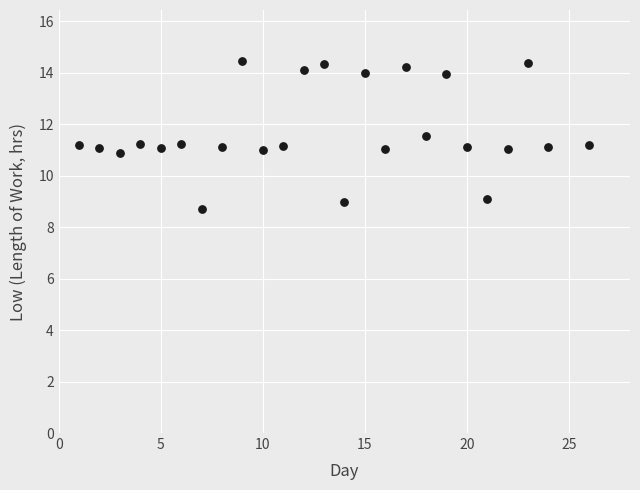

What is the range of Y values (max minus min)?

5.7